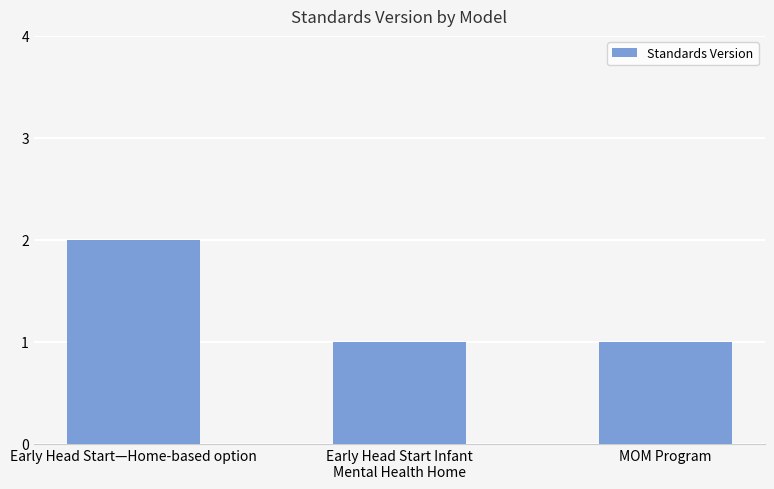

Are the bars grouped side by side (vs. stacked)?

No